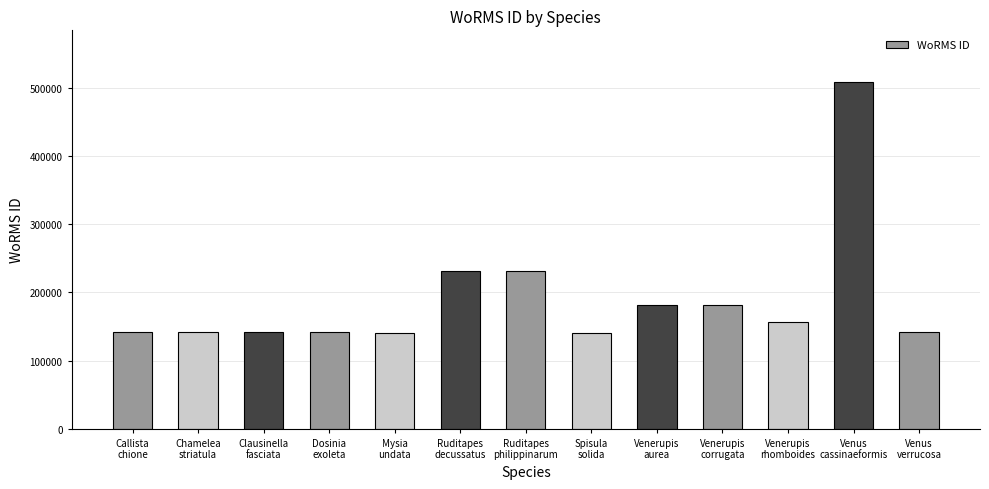

What is the value of the 9th bar from the left?

181362